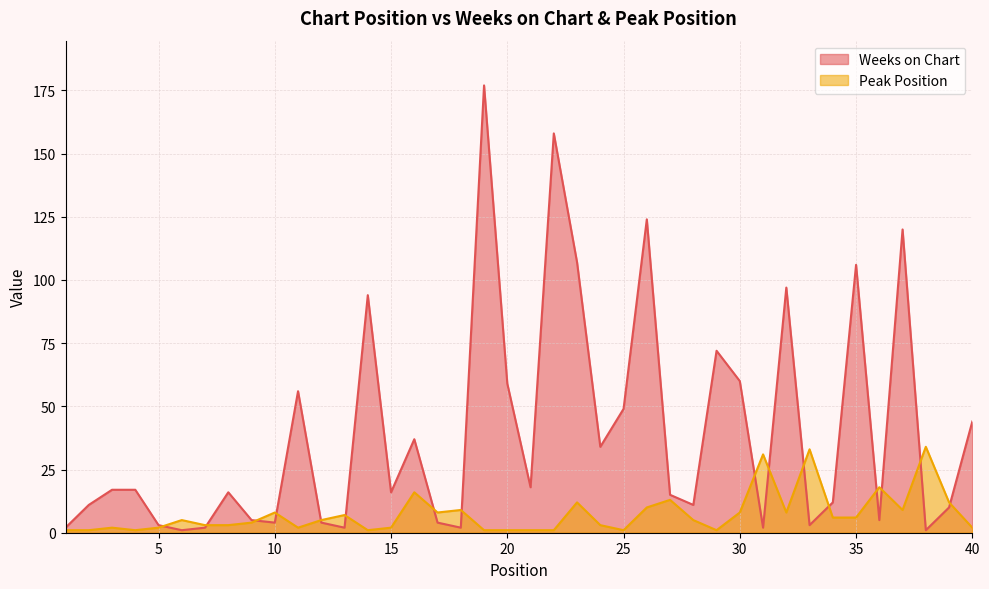

Where is the first local minimum for Weeks on Chart?

6